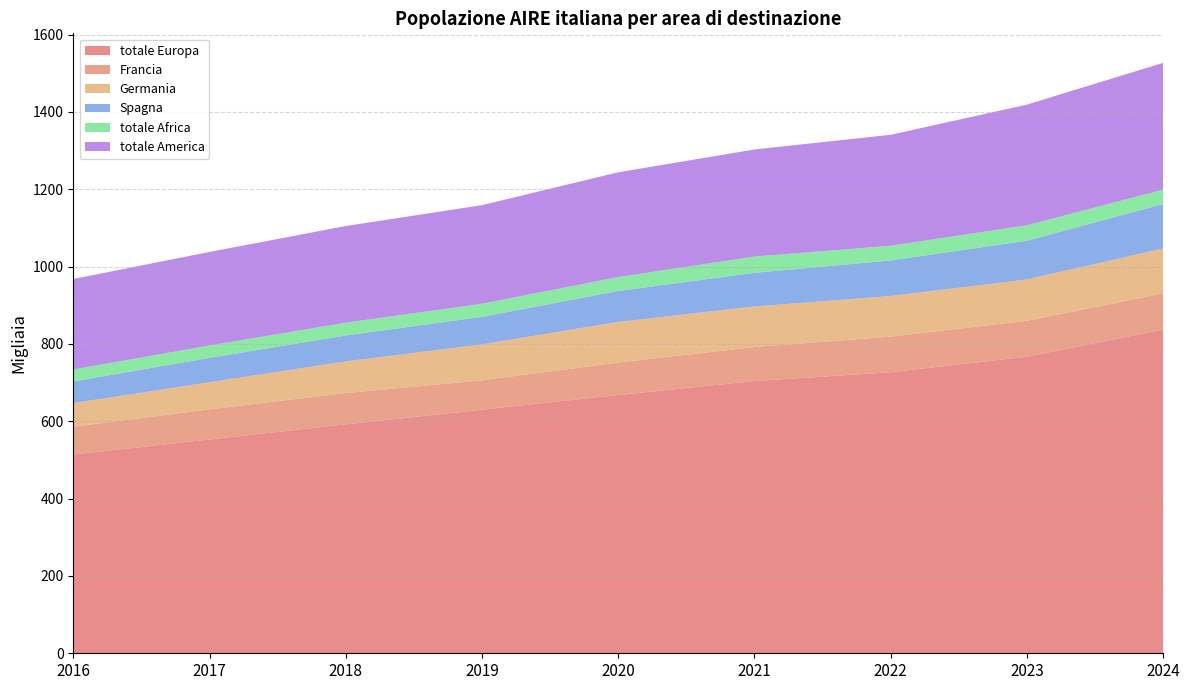

Reading left to right, transcribe all the data shown in this chart.

totale Europa: 514	553	592	630	668	704	727	767	837
Francia: 72	78	81	76	84	88	92	93	94
Germania: 61	70	82	93	105	105	105	107	116
Spagna: 56	63	67	71	80	87	92	100	115
totale Africa: 31	32	33	34	36	42	38	40	37
totale America: 234	242	250	255	271	277	287	312	328